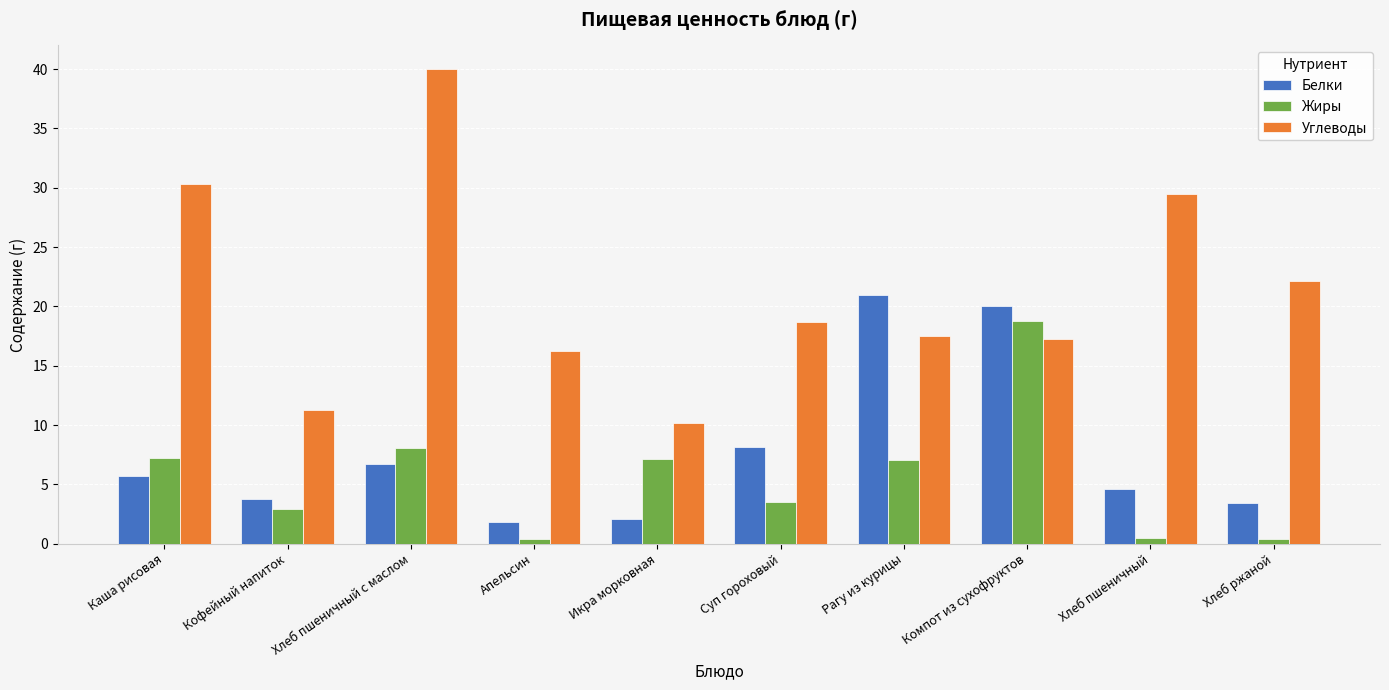

Where is Углеводы nearest to the value 25?

Хлеб ржаной